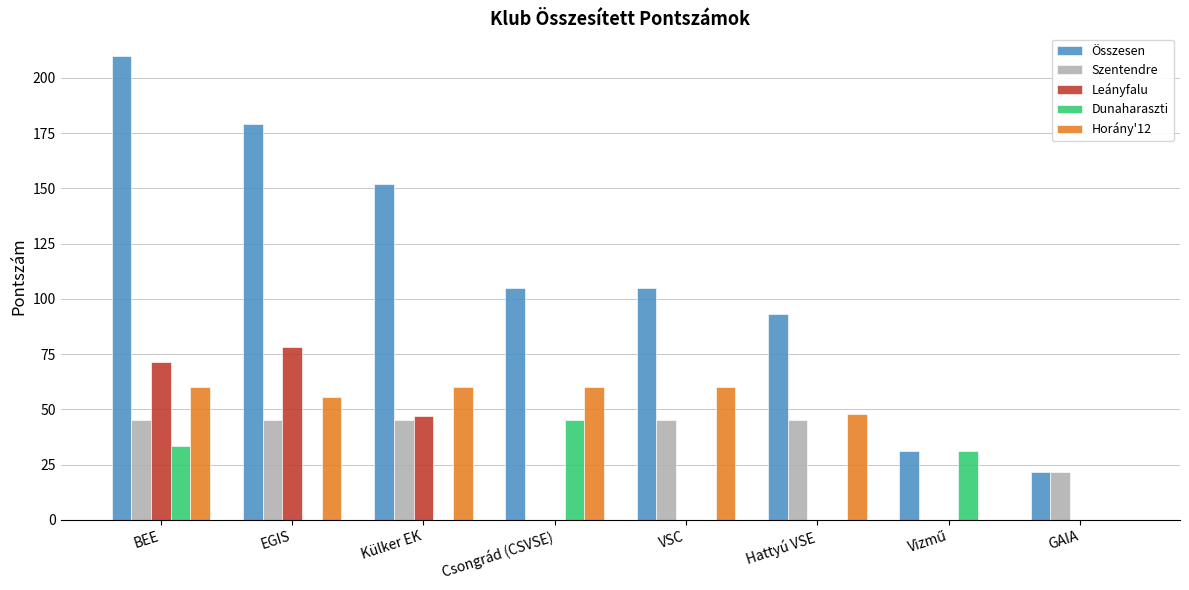

Which series has the largest total across all categories?

Összesen